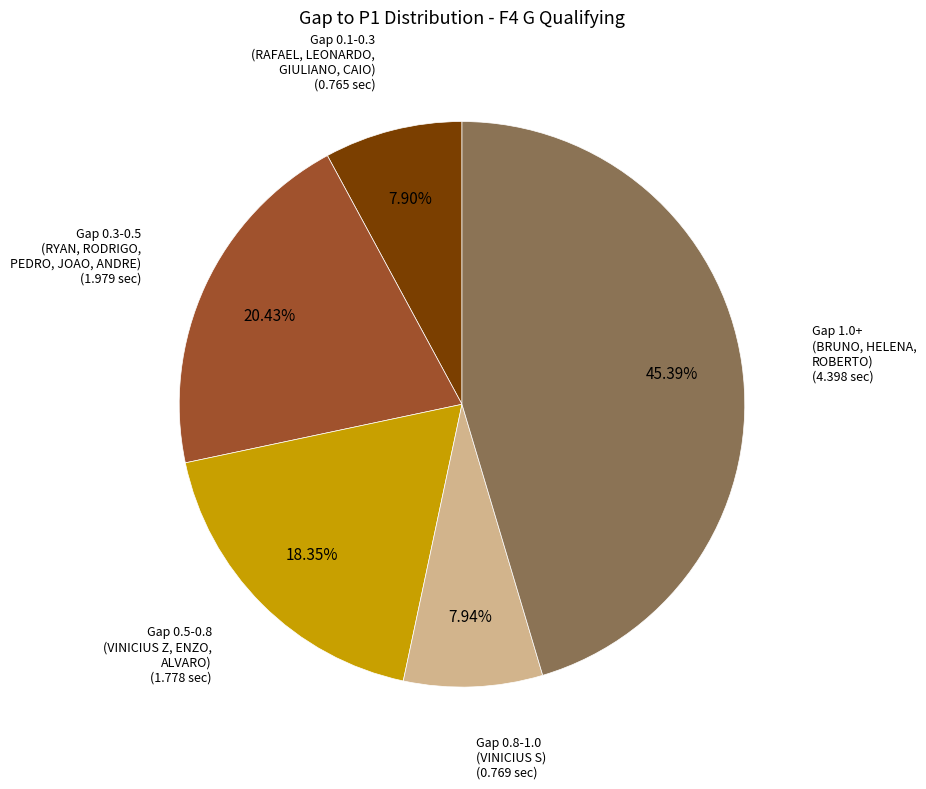

Is there a majority slice in this chart?

No